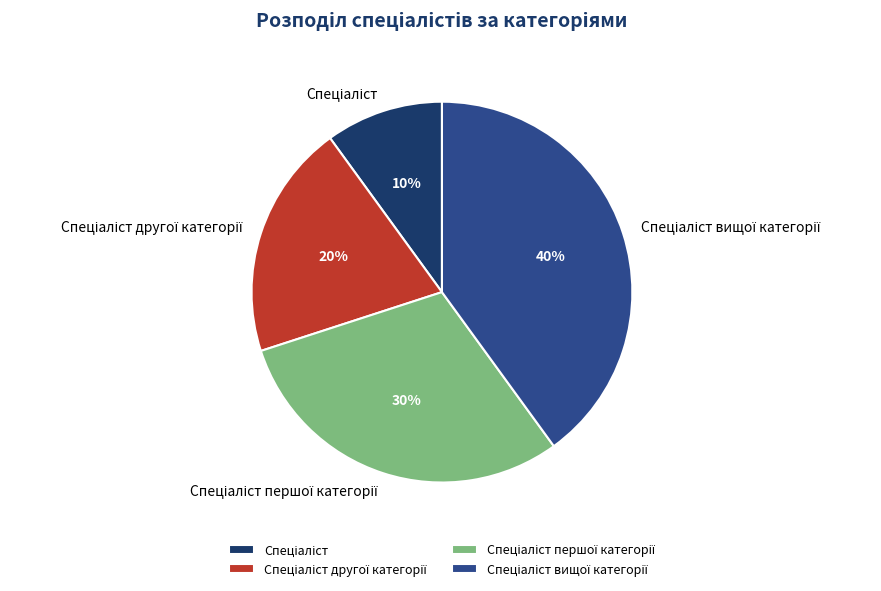

To the nearest percent, what is the difference between the largest and smallest slice percentages?

30%